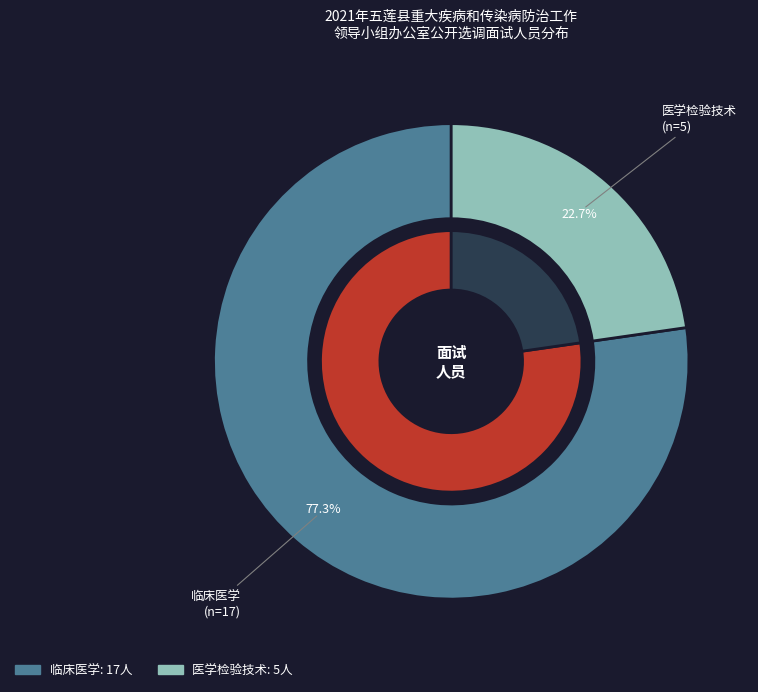

What is the smallest slice in the pie chart?

医学检验技术